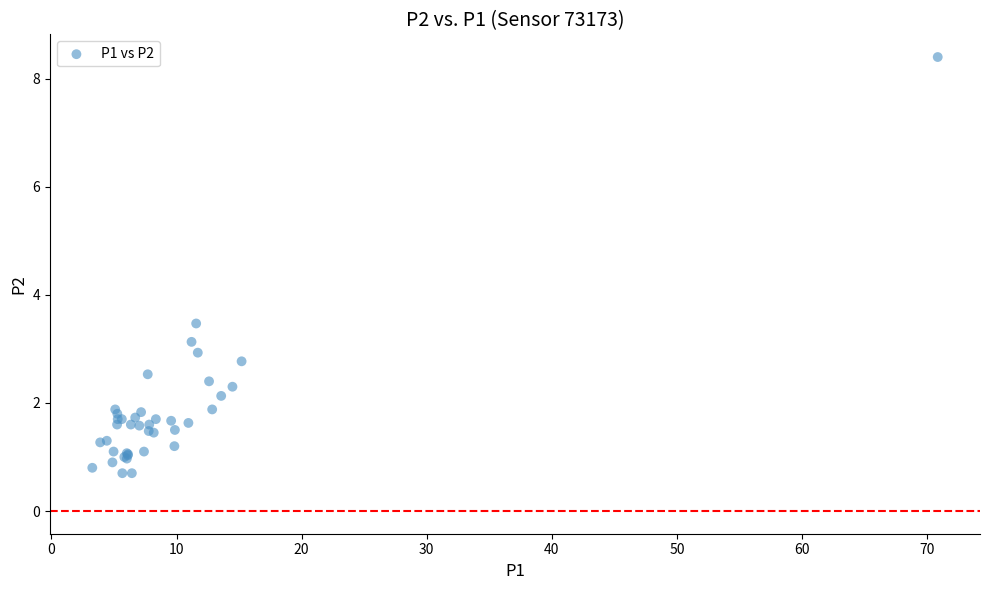

What Y value in the scatter plot is closest to 4?

3.5